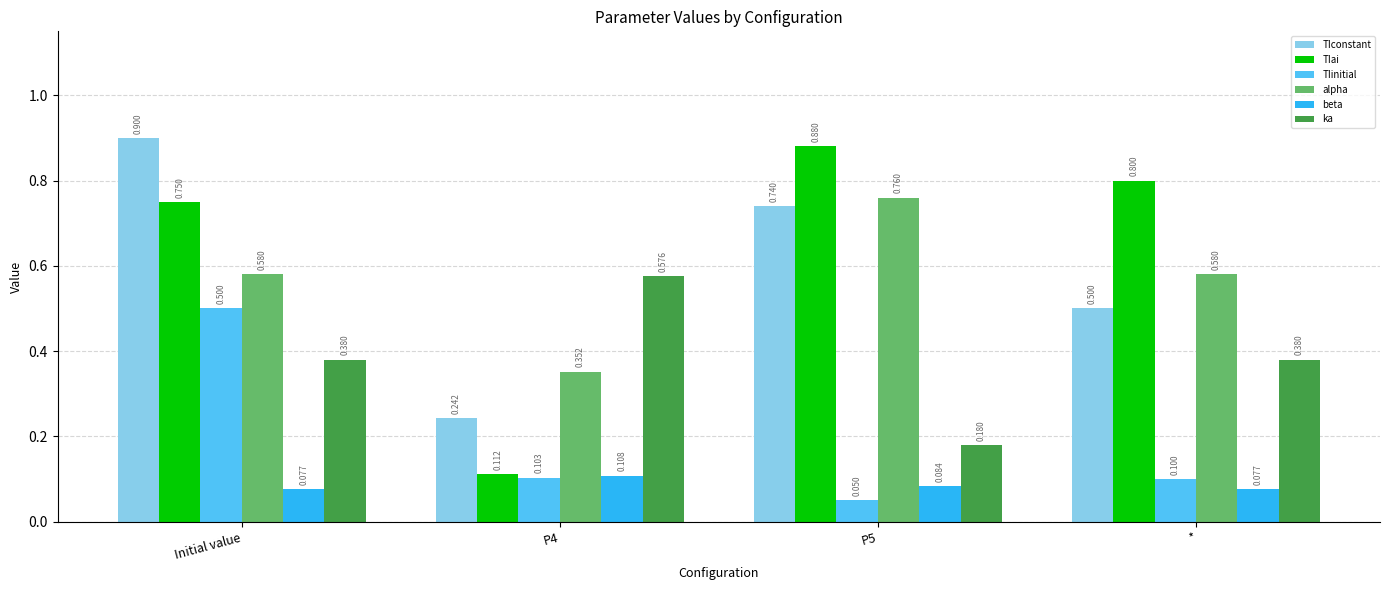

How many TIai values are between 0 and 1?

4